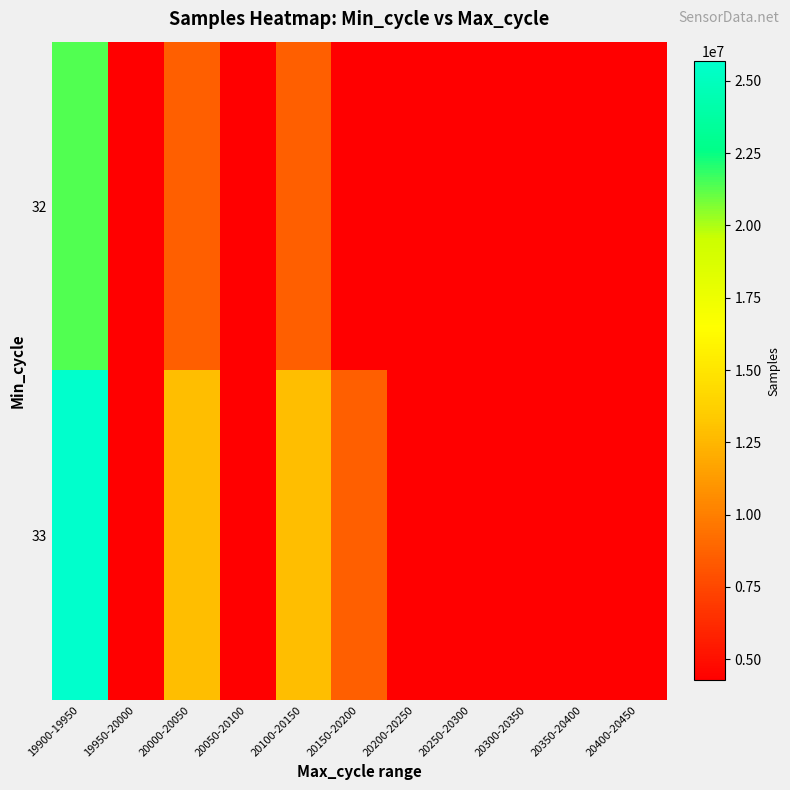

Reading left to right, extract all data points from this chart.

32: 19900-19950=21390215	19950-20000=0	20000-20050=8533255	20050-20100=4265860	20100-20150=8580915	20150-20200=0	20200-20250=4265817	20250-20300=0	20300-20350=4290516	20350-20400=0	20400-20450=0
33: 19900-19950=25676039	19950-20000=0	20000-20050=12828804	20050-20100=4291471	20100-20150=12852504	20150-20200=8561081	20200-20250=4290698	20250-20300=0	20300-20350=0	20350-20400=0	20400-20450=4266597